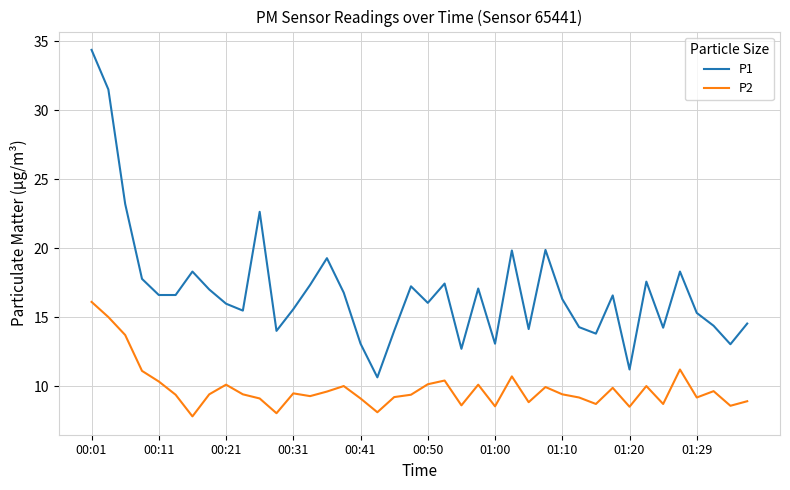

Which series has the largest range (max minus min)?

P1